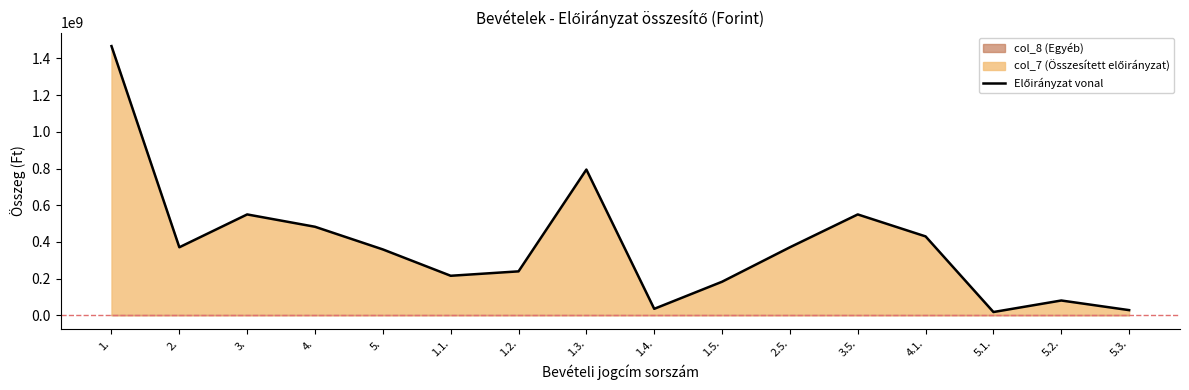

What is the sum of the values at 4.1. and 2.5.?

800702810